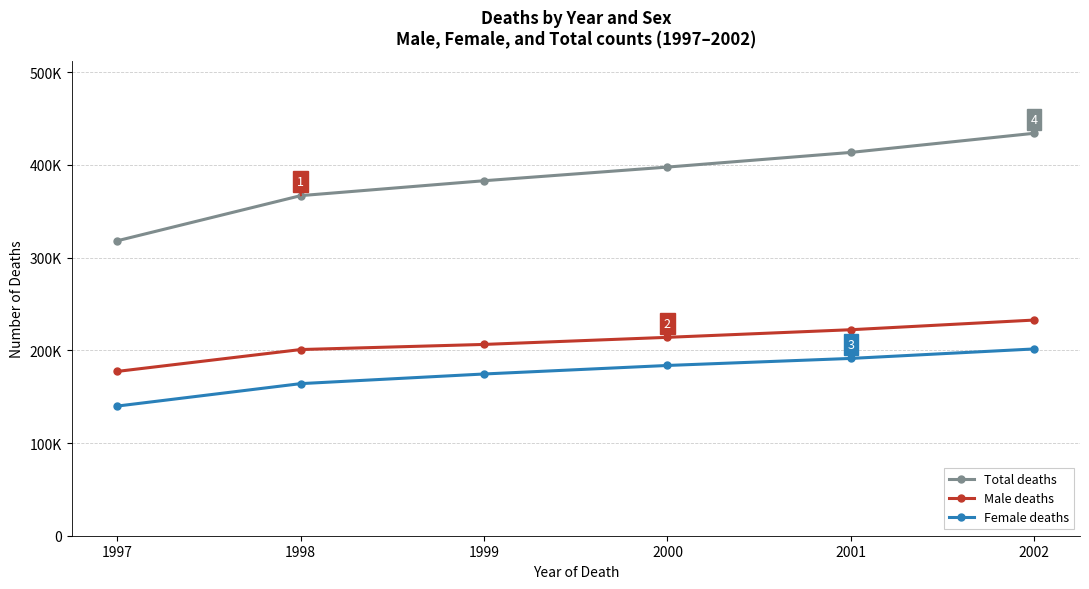

Does the chart have visible grid lines?

Yes